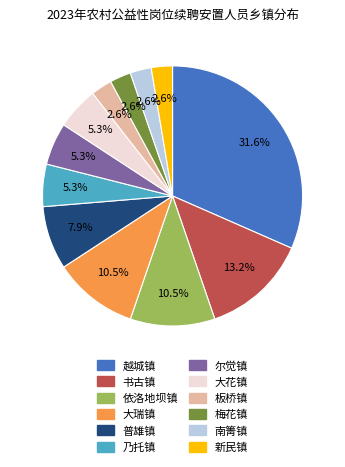

How many slices are in this pie chart?

12